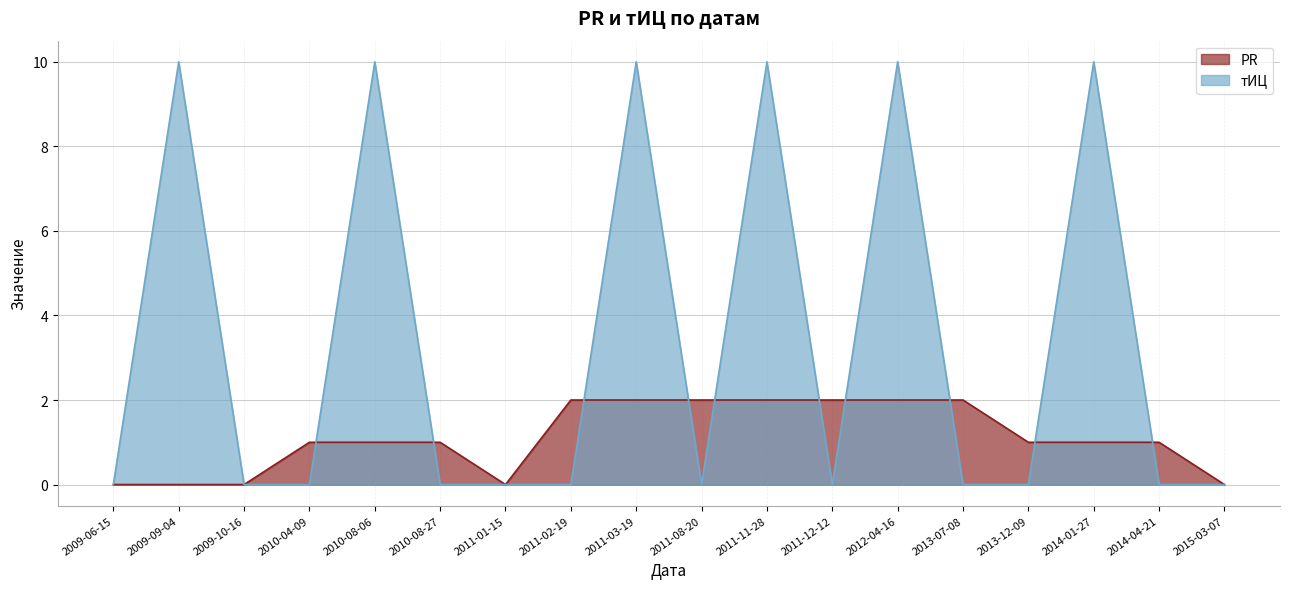

At 2009-09-04, list the series in order from smallest to largest.

PR, тИЦ